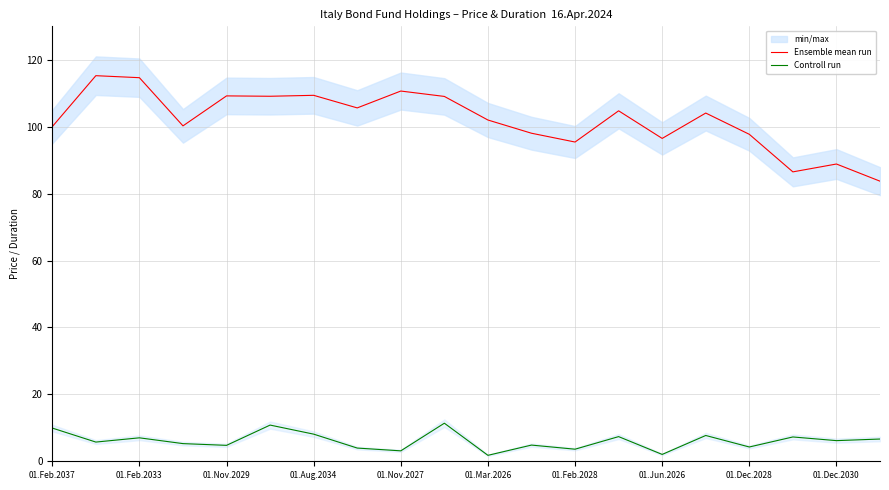

True or false: Controll run and Ensemble mean run intersect in this chart.

False